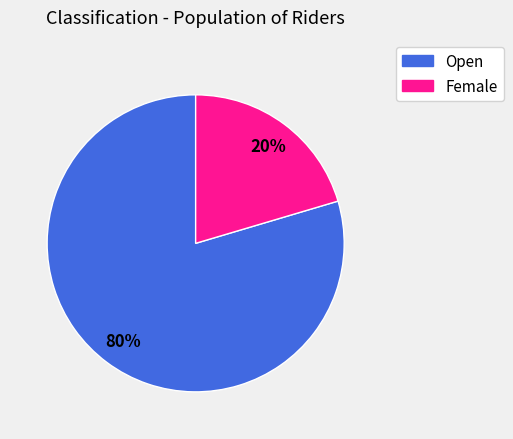

Does any single category account for the majority?

Yes